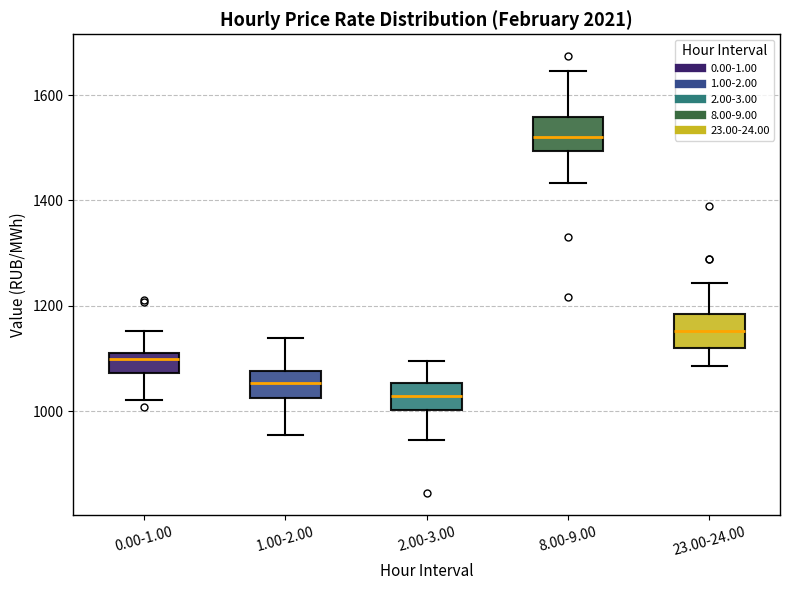

Which box's median line is the highest?

8.00-9.00